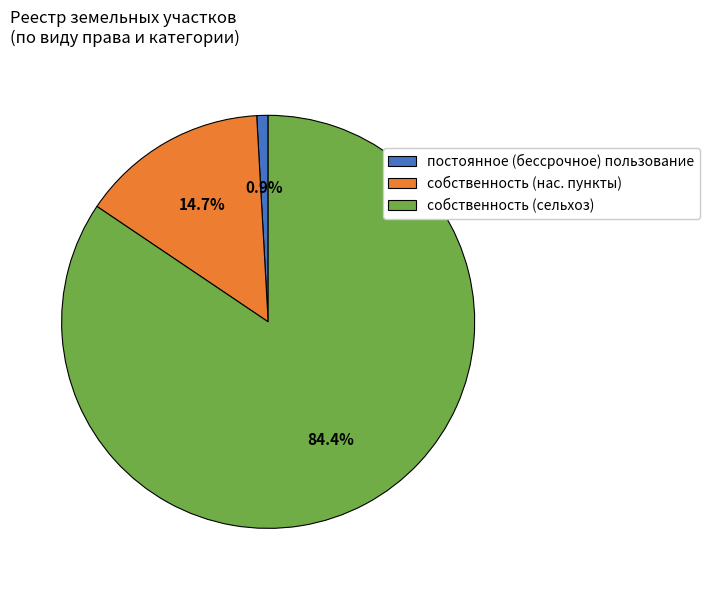

To the nearest percent, what is the average slice percentage?

33%